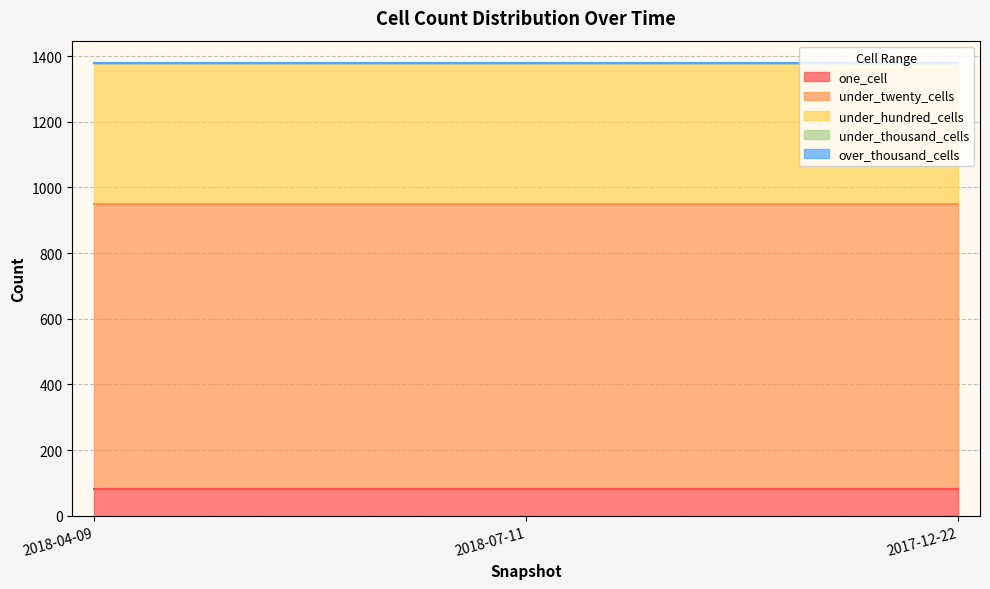

What are all the series names shown in the legend?

one_cell, under_twenty_cells, under_hundred_cells, under_thousand_cells, over_thousand_cells